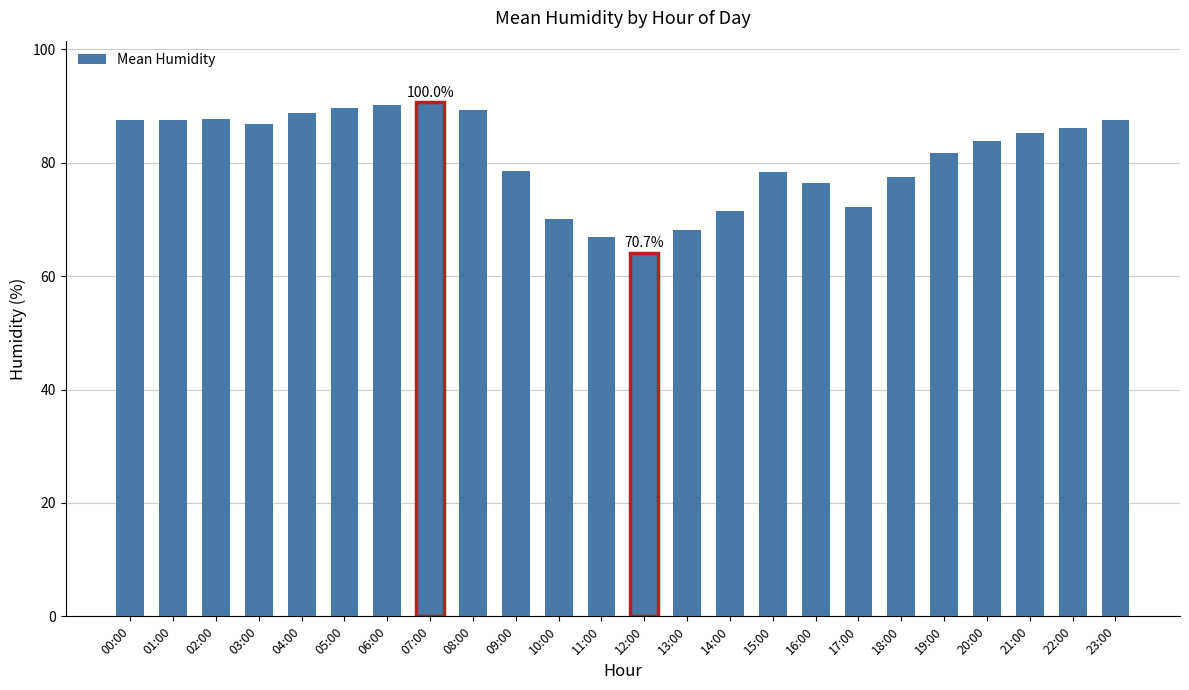

What is the smallest value displayed?

64.1